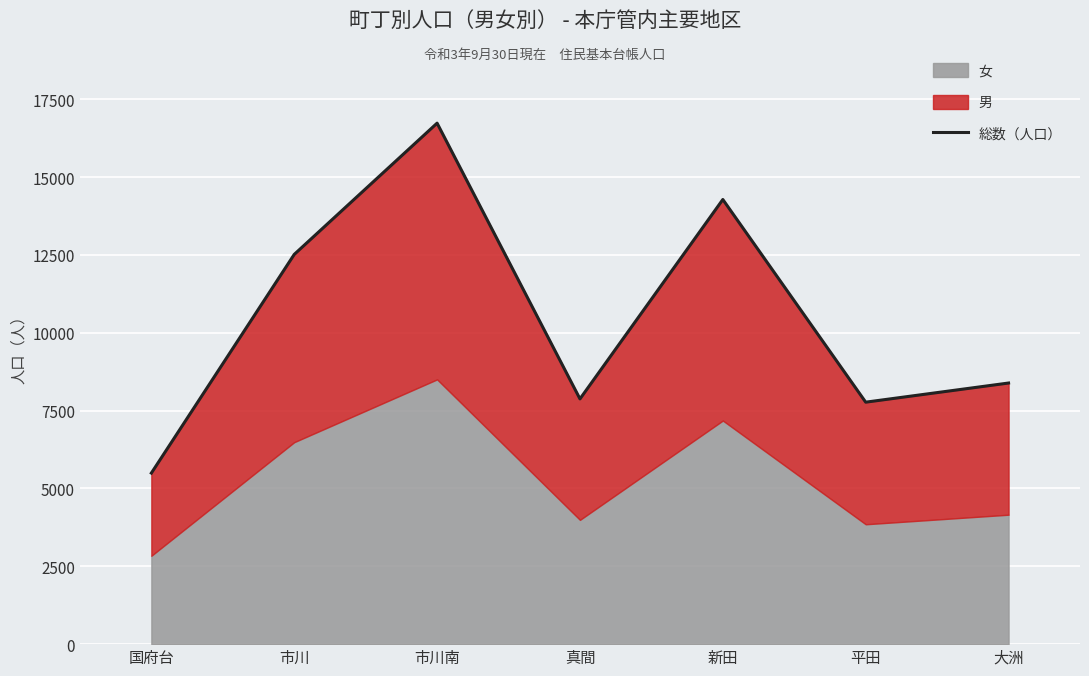

How many values are below 8386?

3